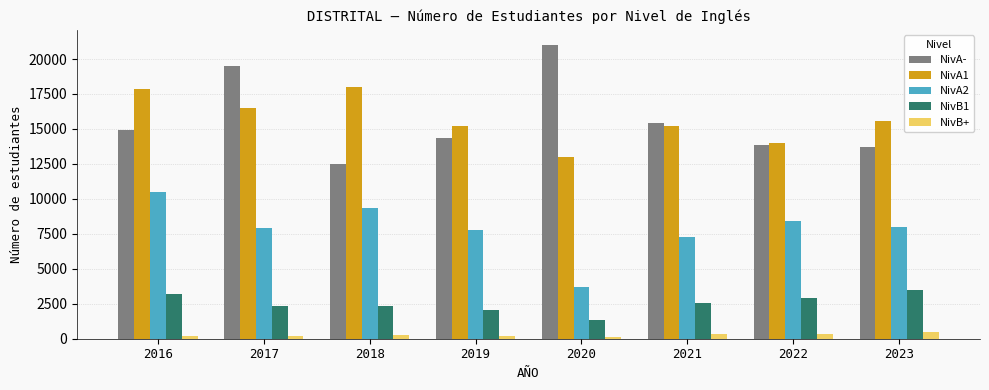

At how many categories does at least one series exceed 14334?

7